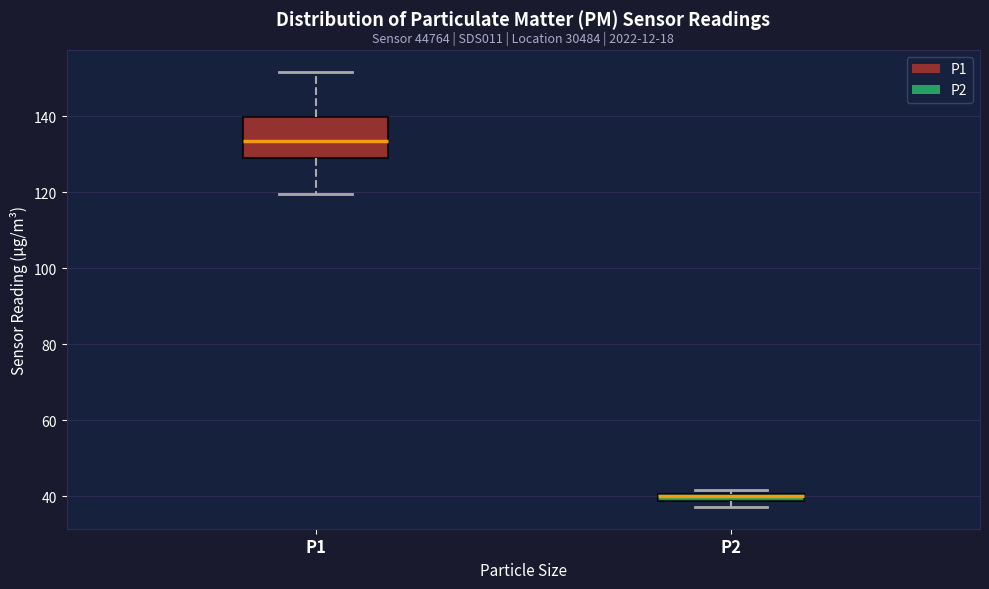

Which box has the highest median line?

P1